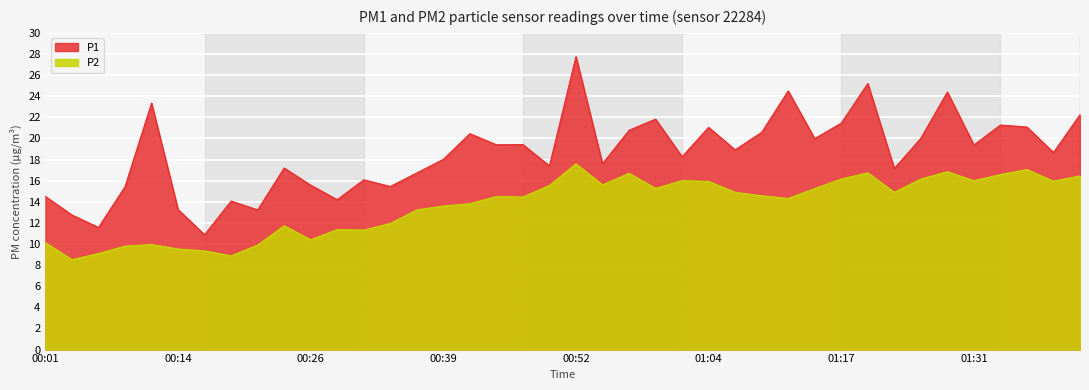

The P2 series shows 6.1 at 00:49. True or false?

False